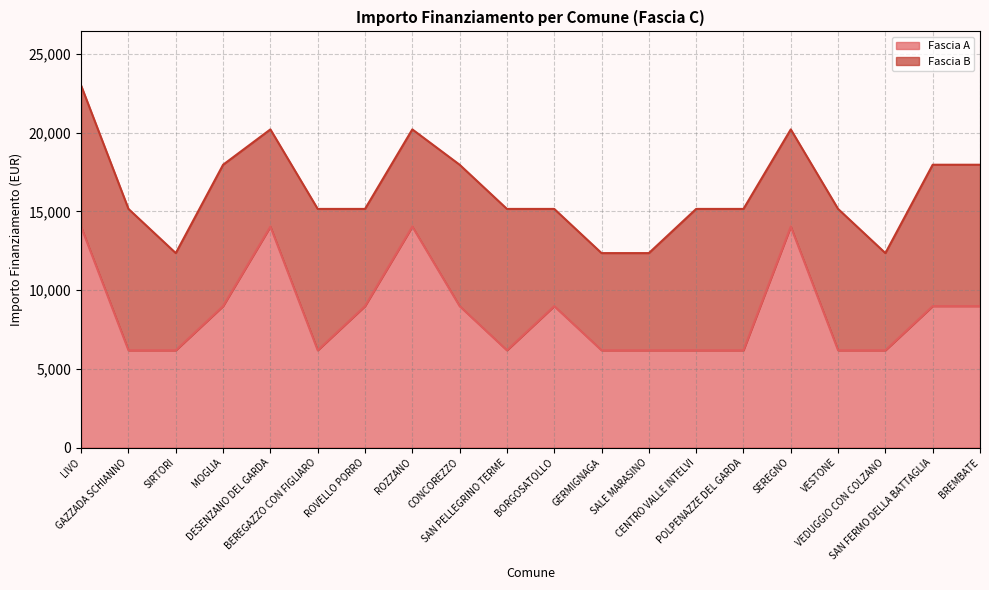

What is the difference between the maximum and minimum values?

7856.8